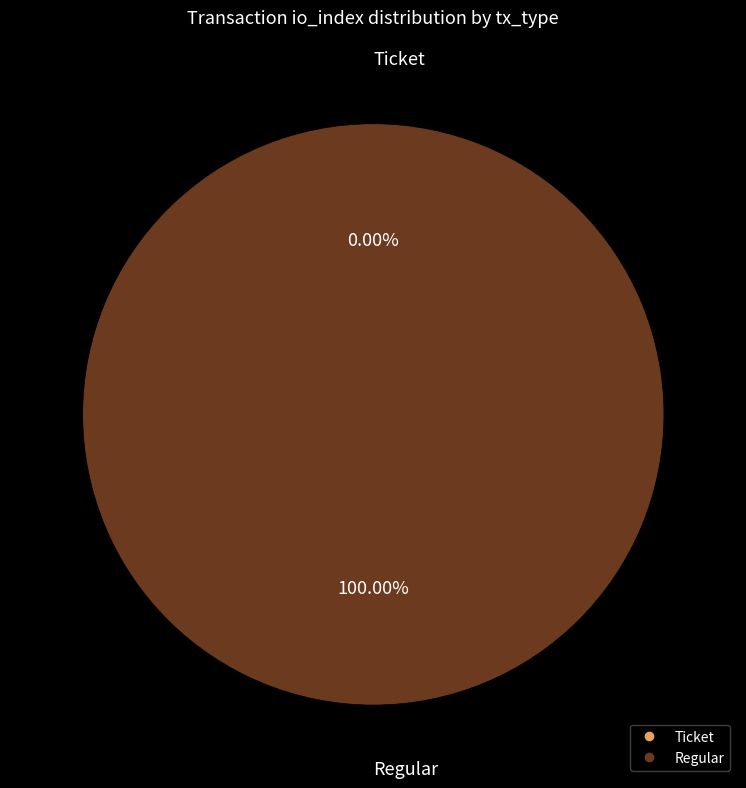

Is the sum of Regular (io_index=2) and Ticket (io_index=0) greater than half?

Yes